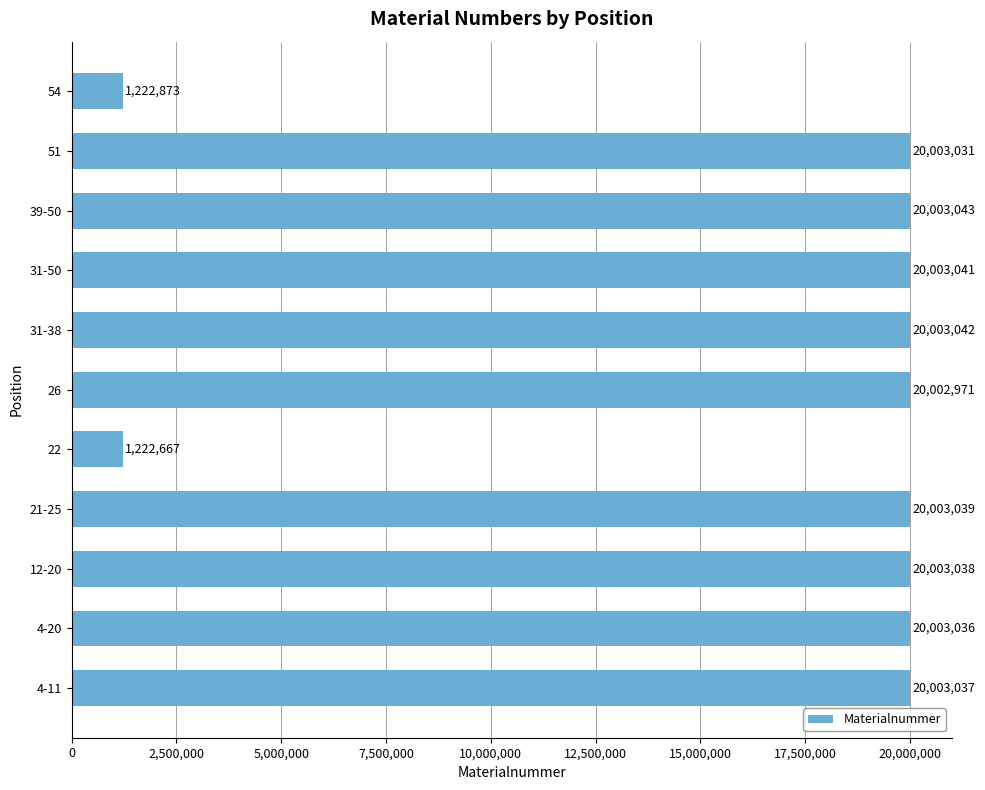

What is the smallest value displayed?

1222667